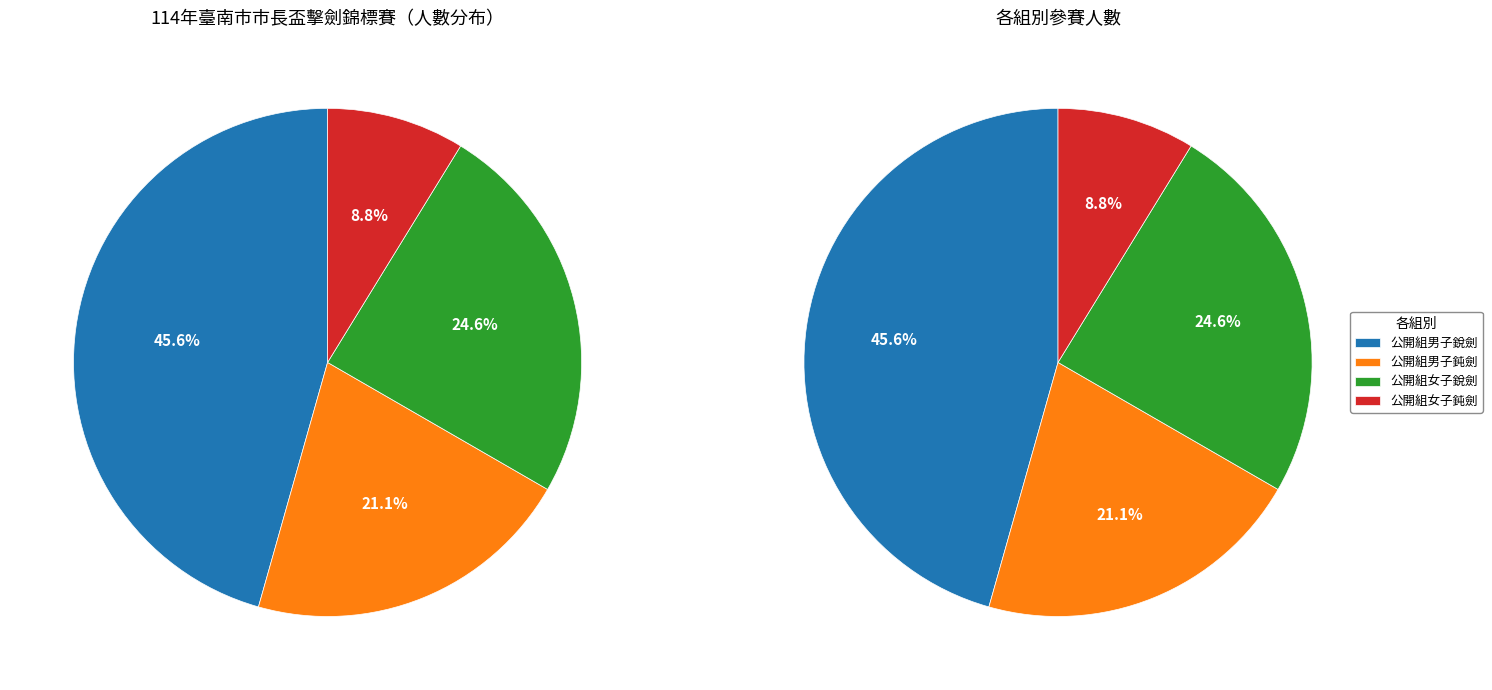

Is it true that 公開組男子銳劍 is 46% of the pie?

True